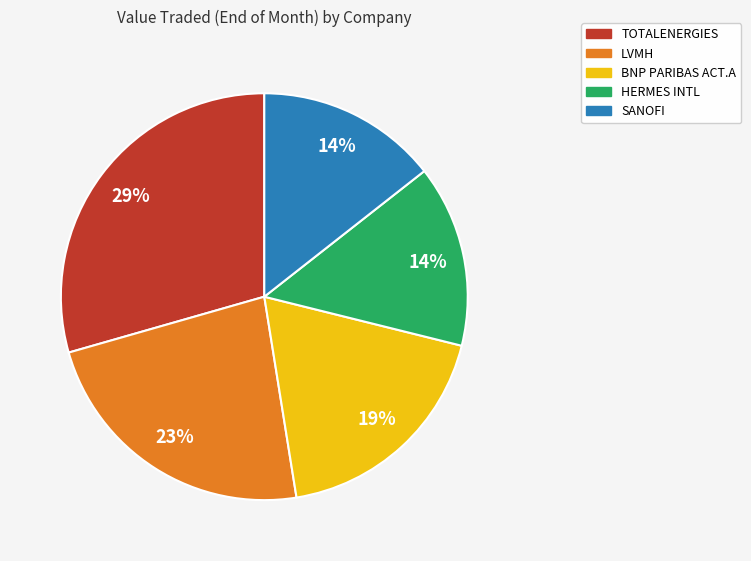

Is it true that TOTALENERGIES is 29% of the pie?

True